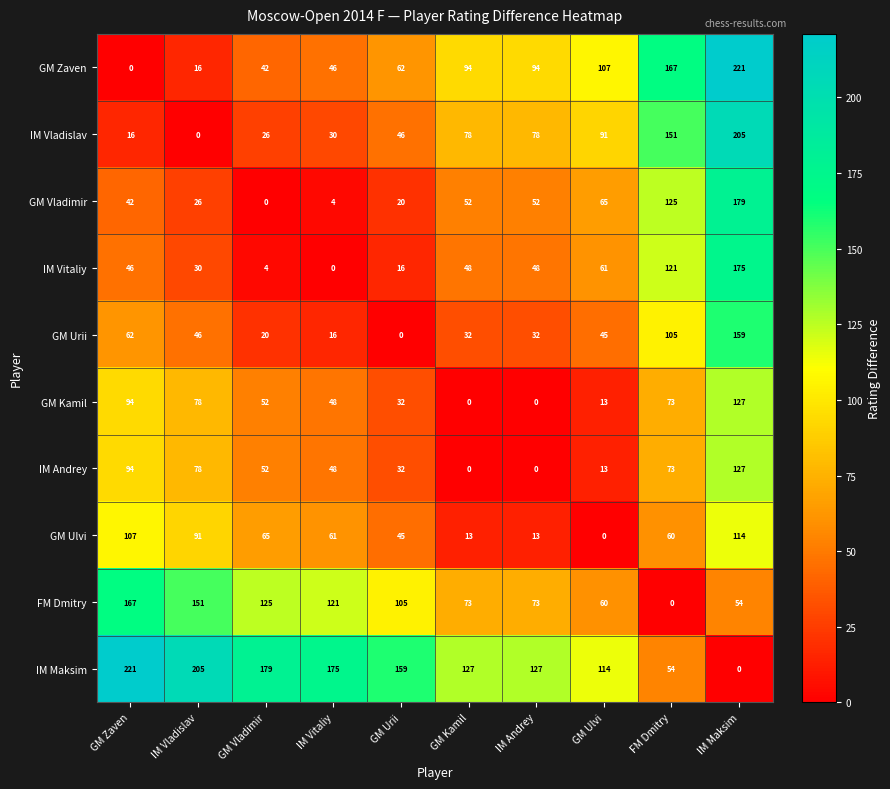

What is the approximate value of IM Andrey at GM Ulvi, to the nearest 10?

10